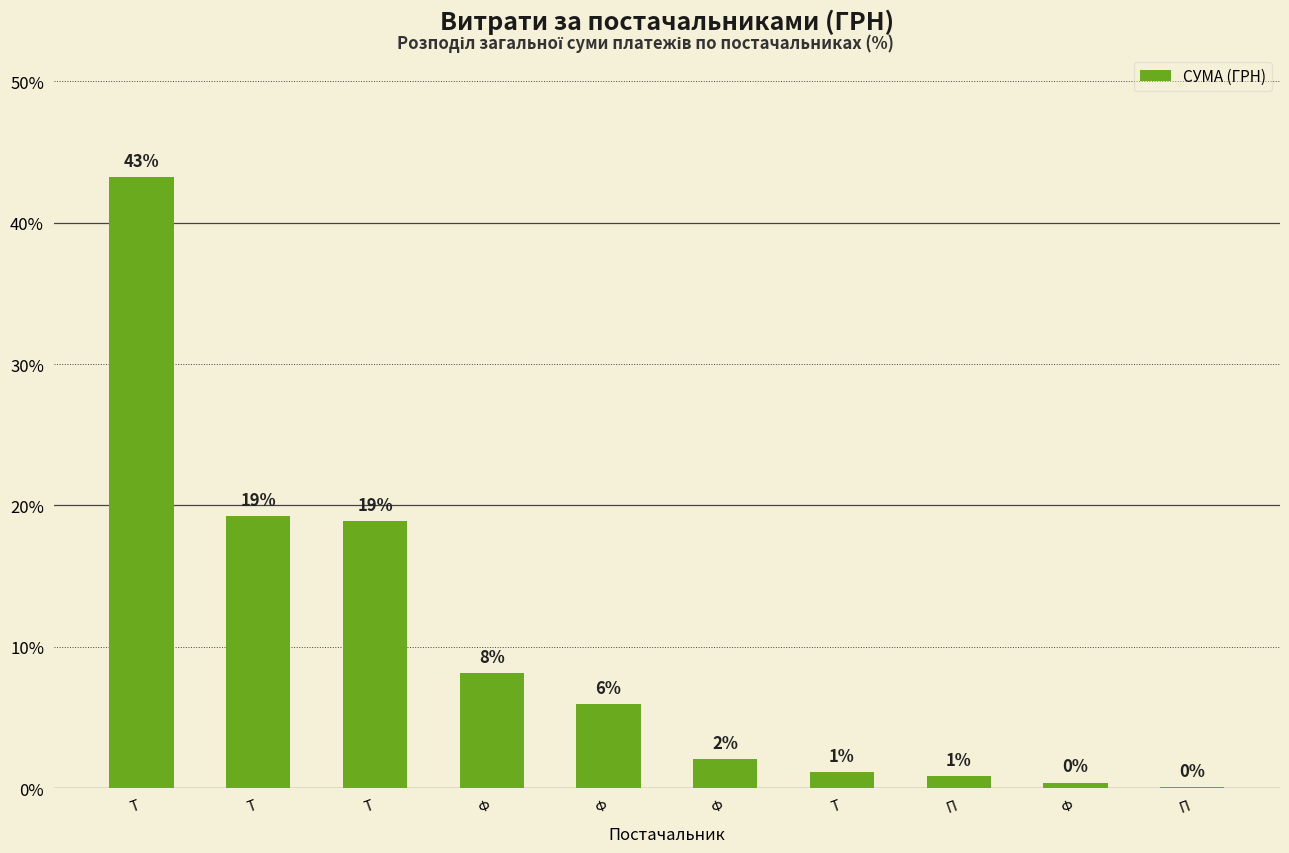

Which has a higher value, П or Ф?

Ф